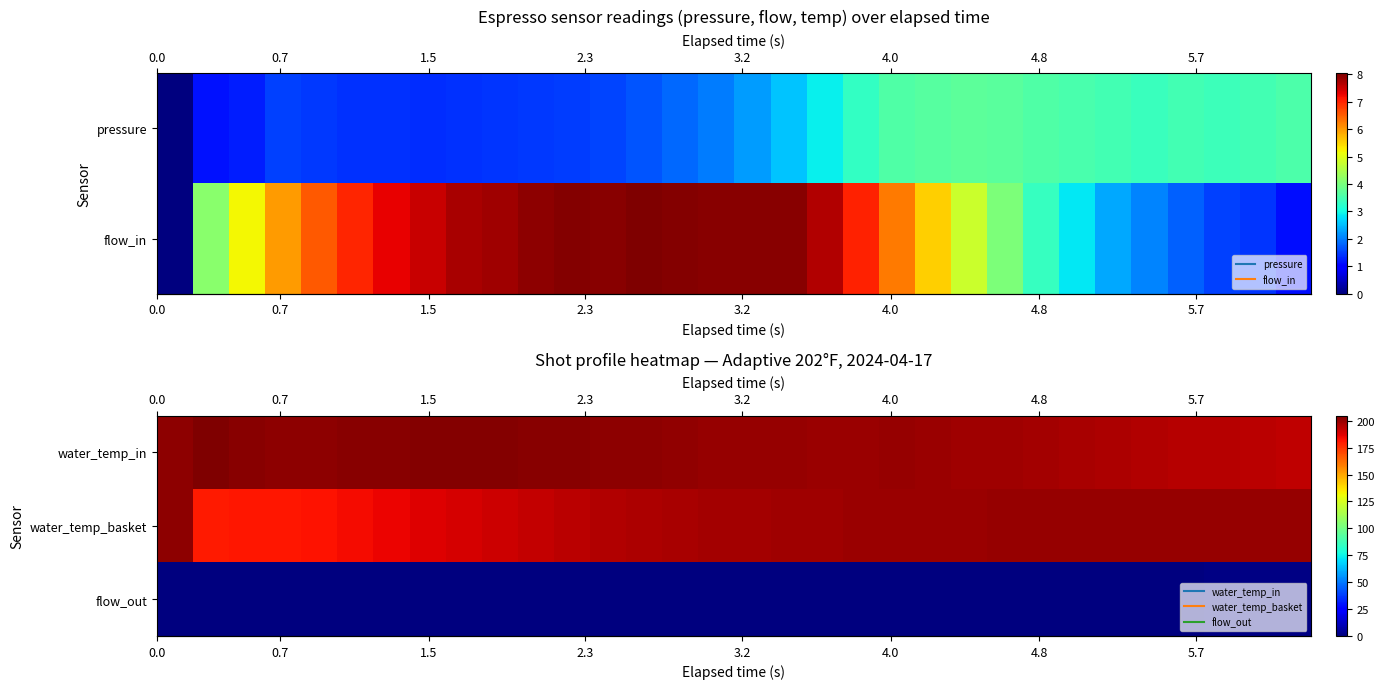

What is the spread (max minus min) of values at 14?

201.3